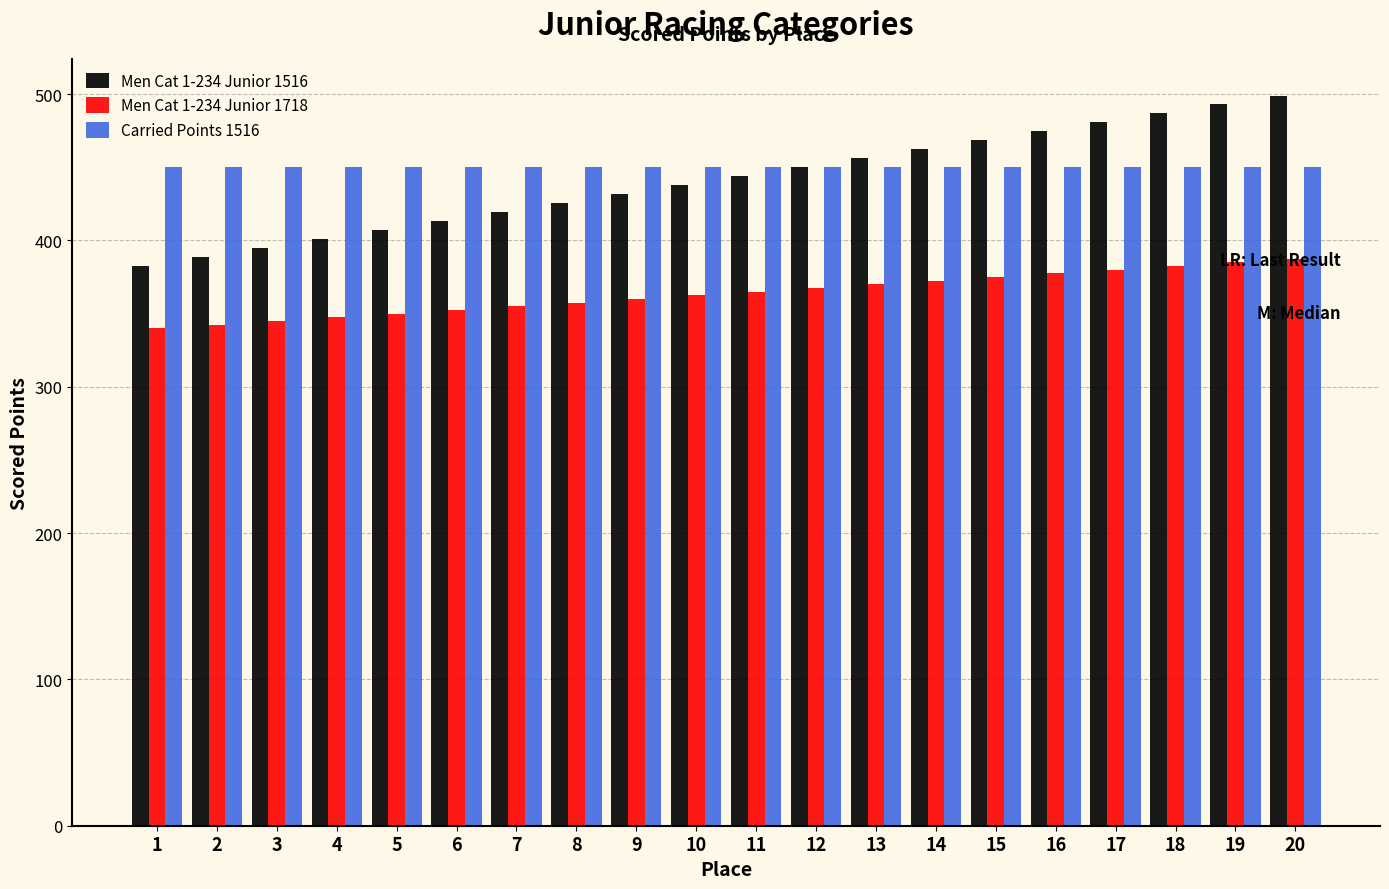

What is the difference between the highest and lowest values at 7?

95.0